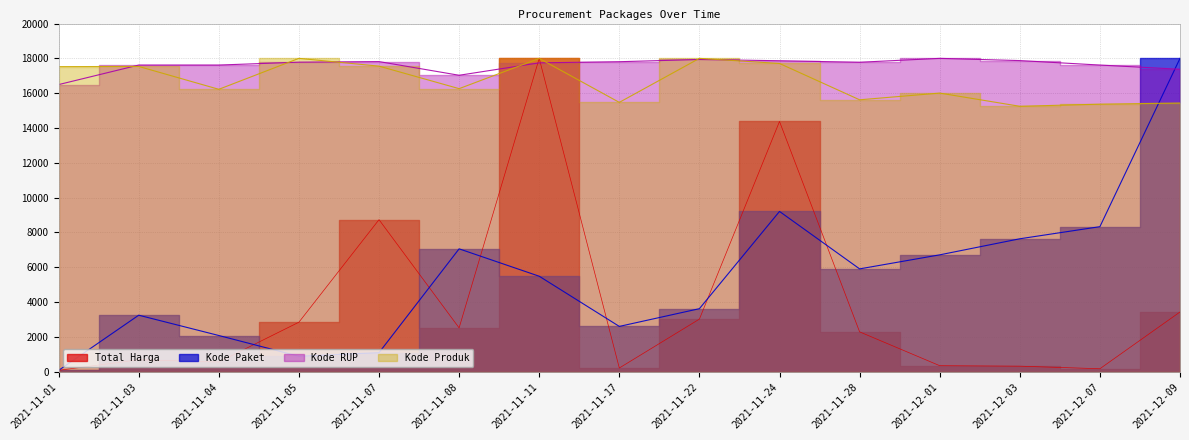

The Total Harga series shows 18000.0 at 2021-11-11. True or false?

True